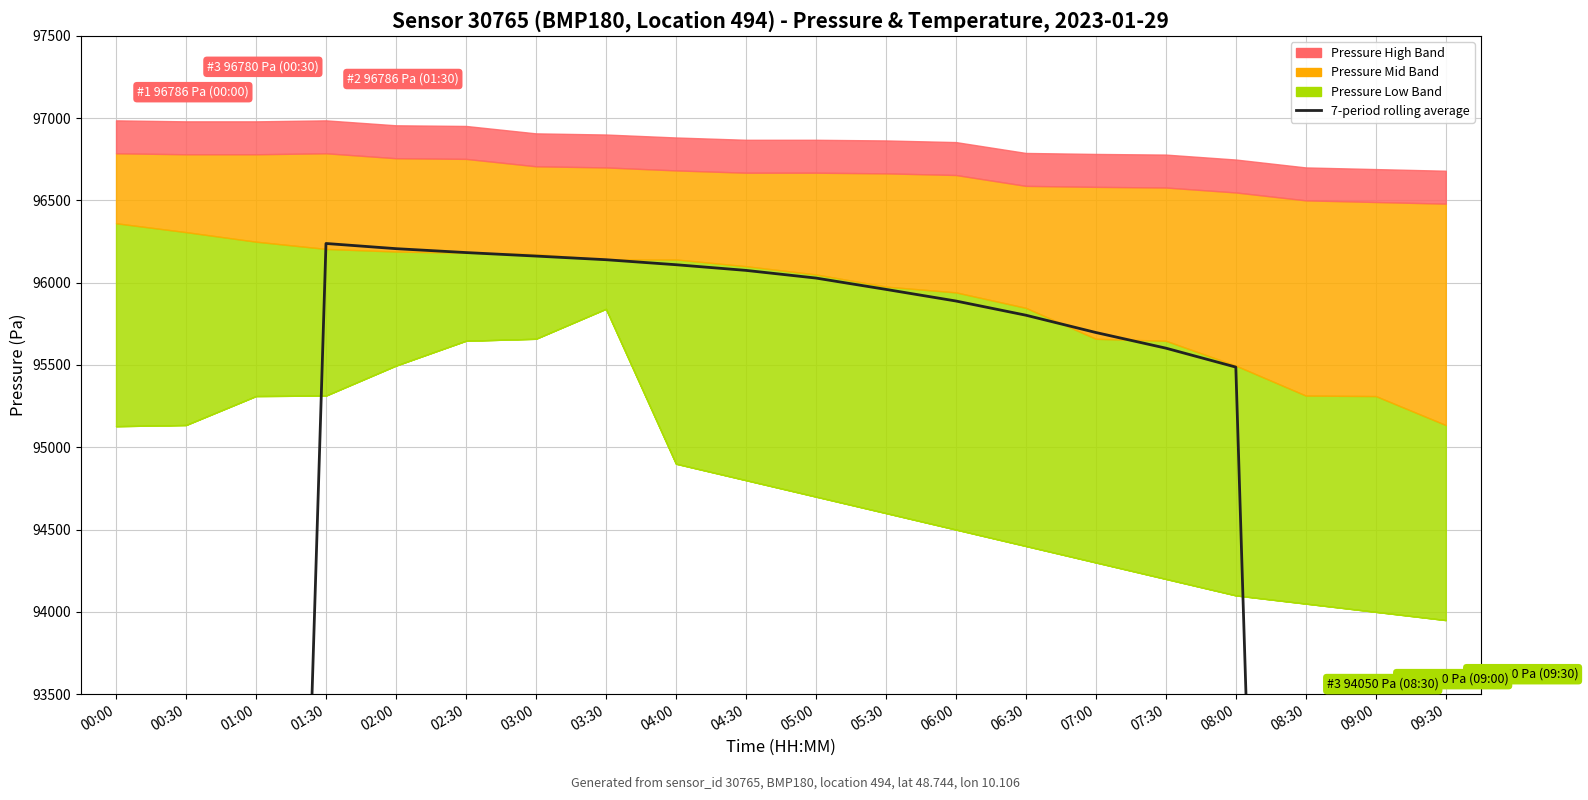

Between 09:00 and 05:30, which is larger?

05:30